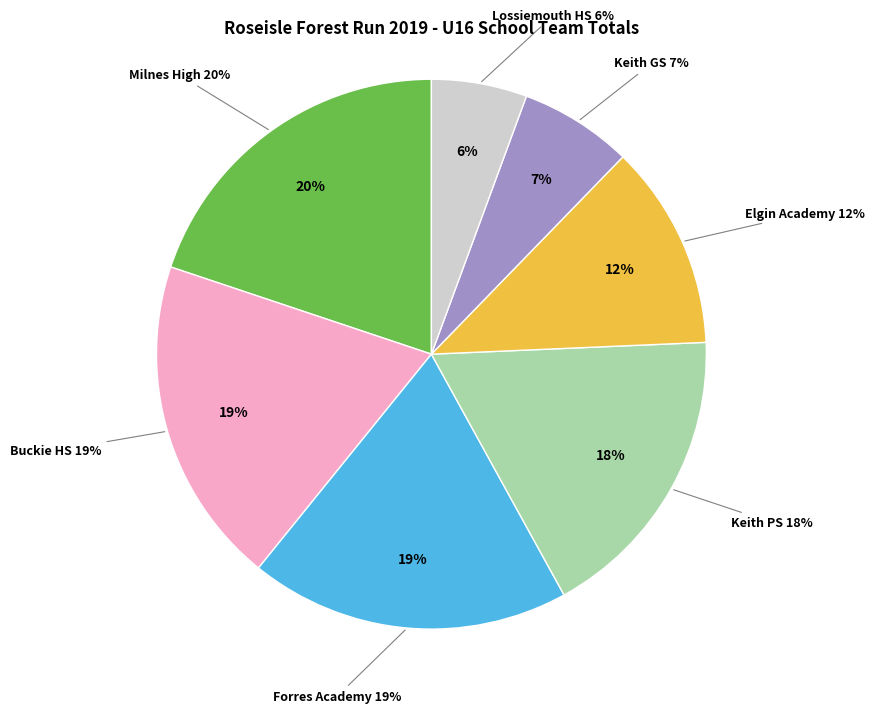

Which slice is the smallest?

Lossiemouth HS